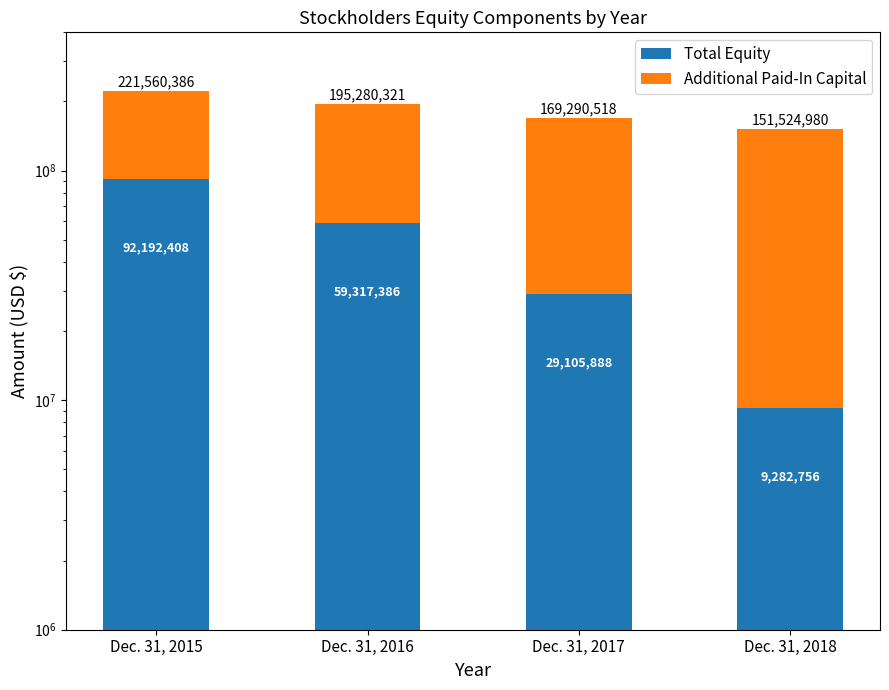

What is the lowest value of the Additional Paid-In Capital series?

129367978